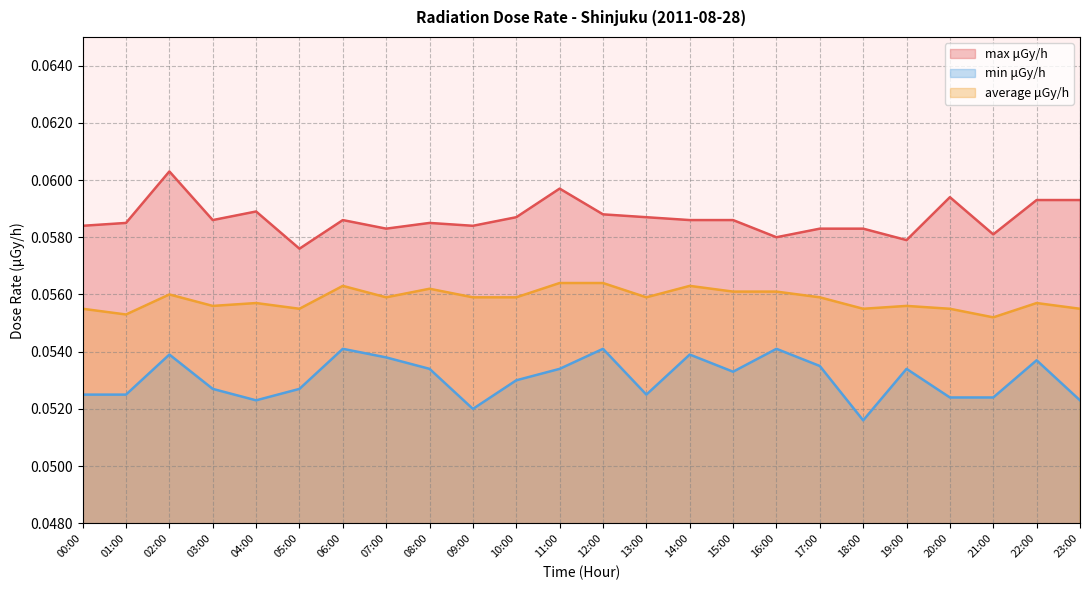

How many data points does each series have?

24